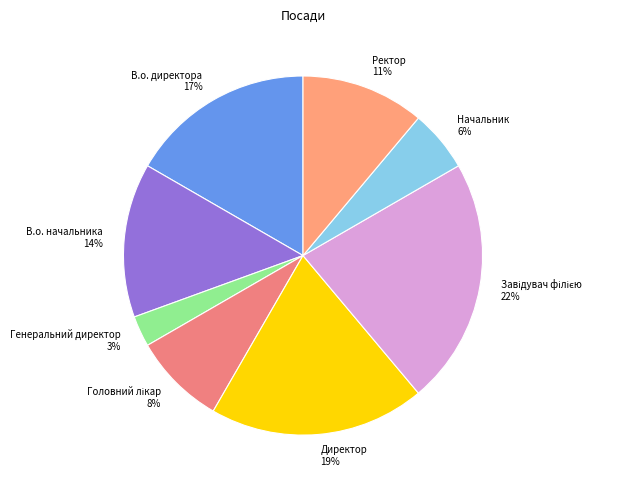

What percentage is the Ректор slice, to the nearest percent?

11%